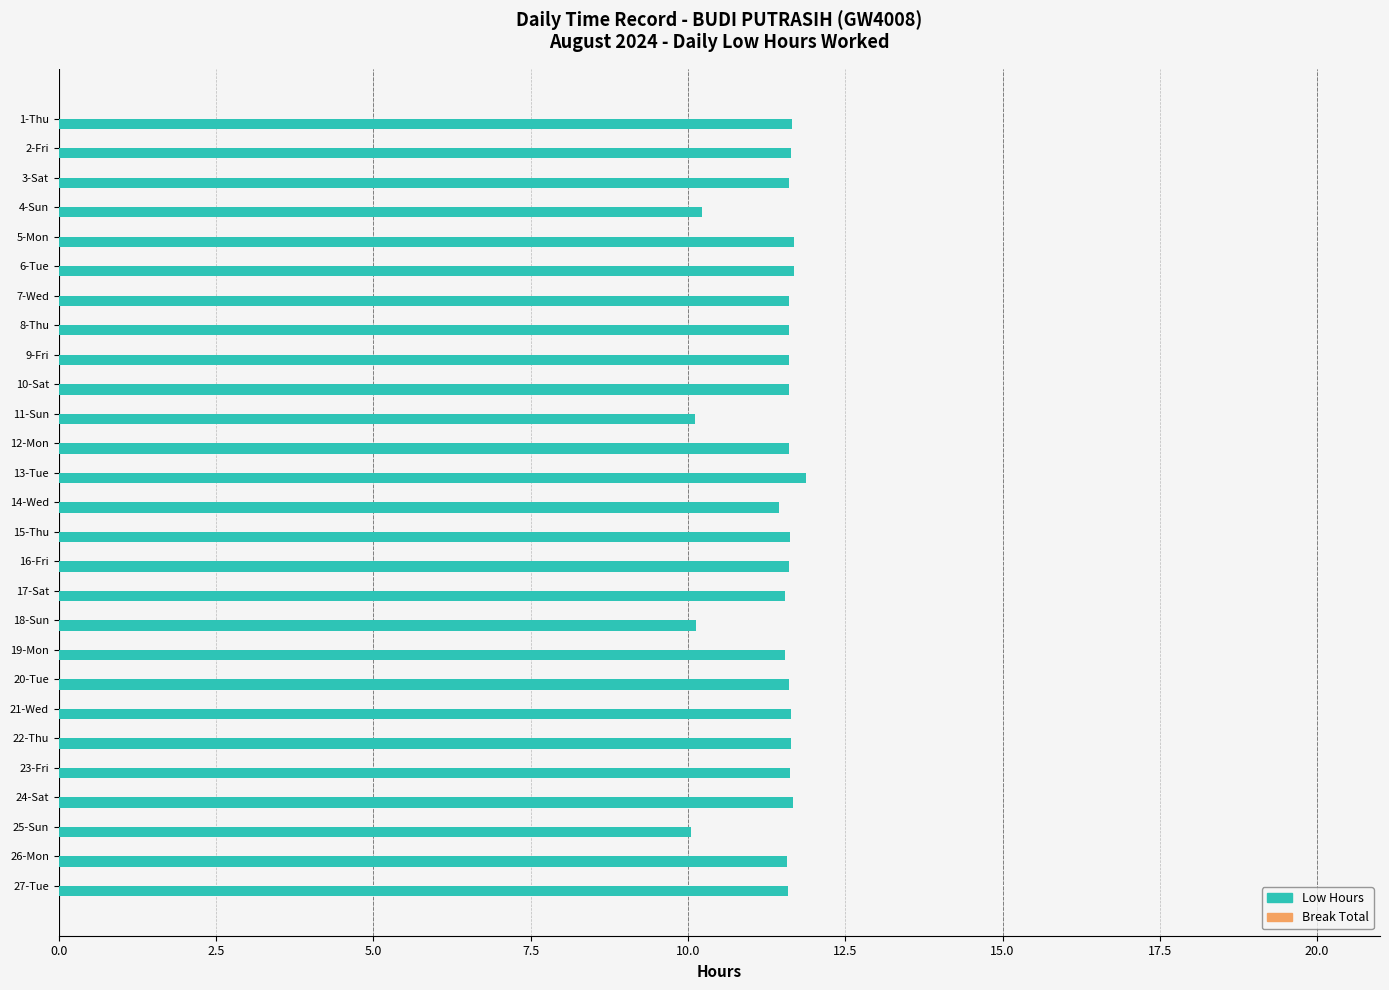

How many categories are shown in the chart?

27